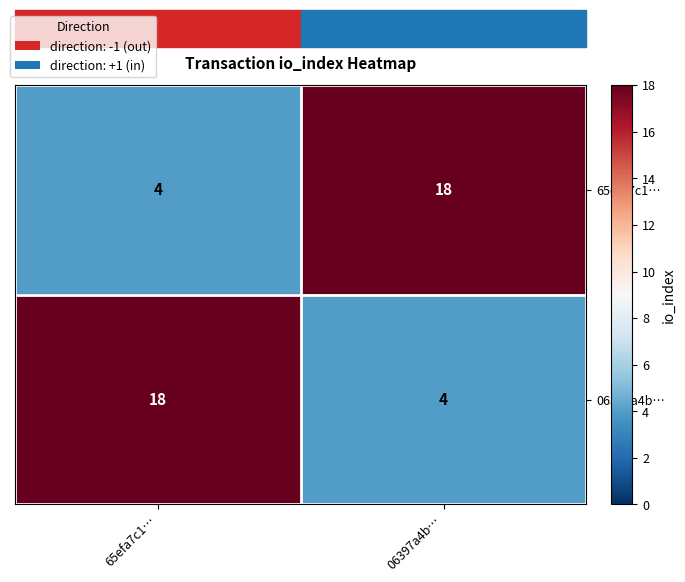

Rank the categories by 65efa7c1… value from highest to lowest.

06397a4b…, 65efa7c1…